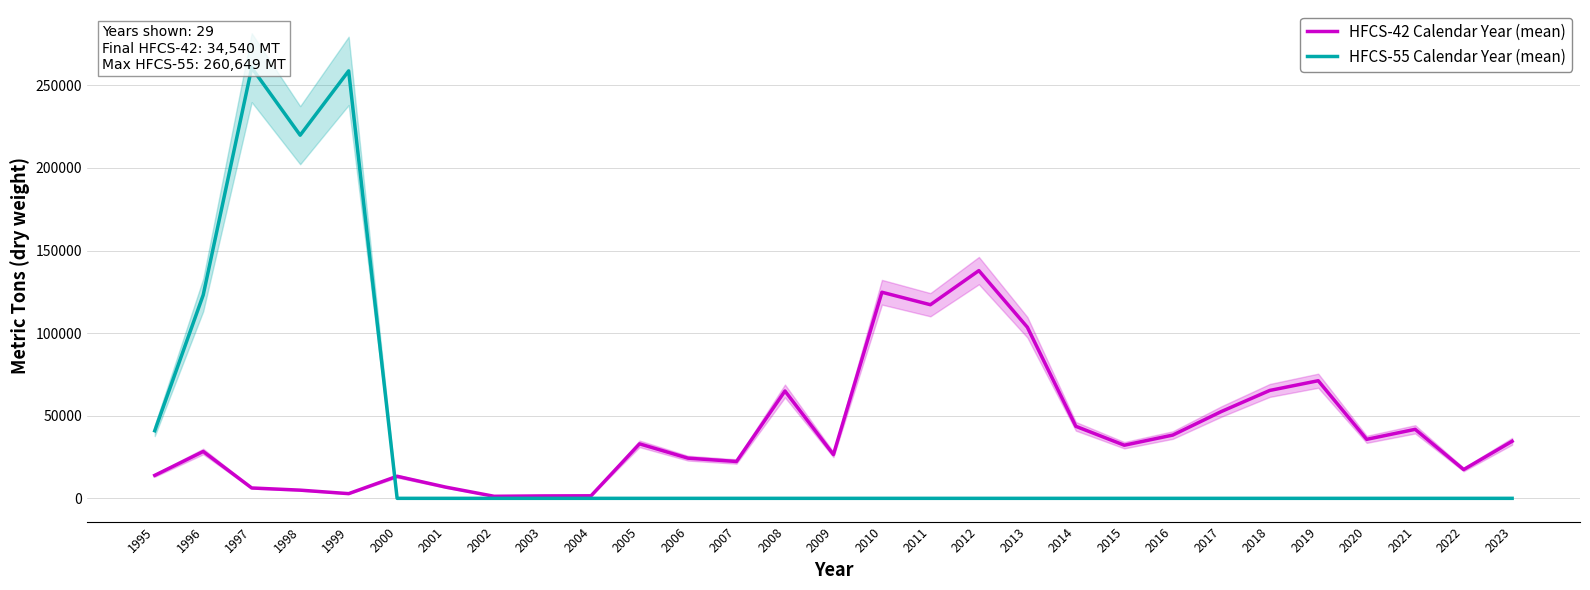

How many categories are shown in the chart?

29